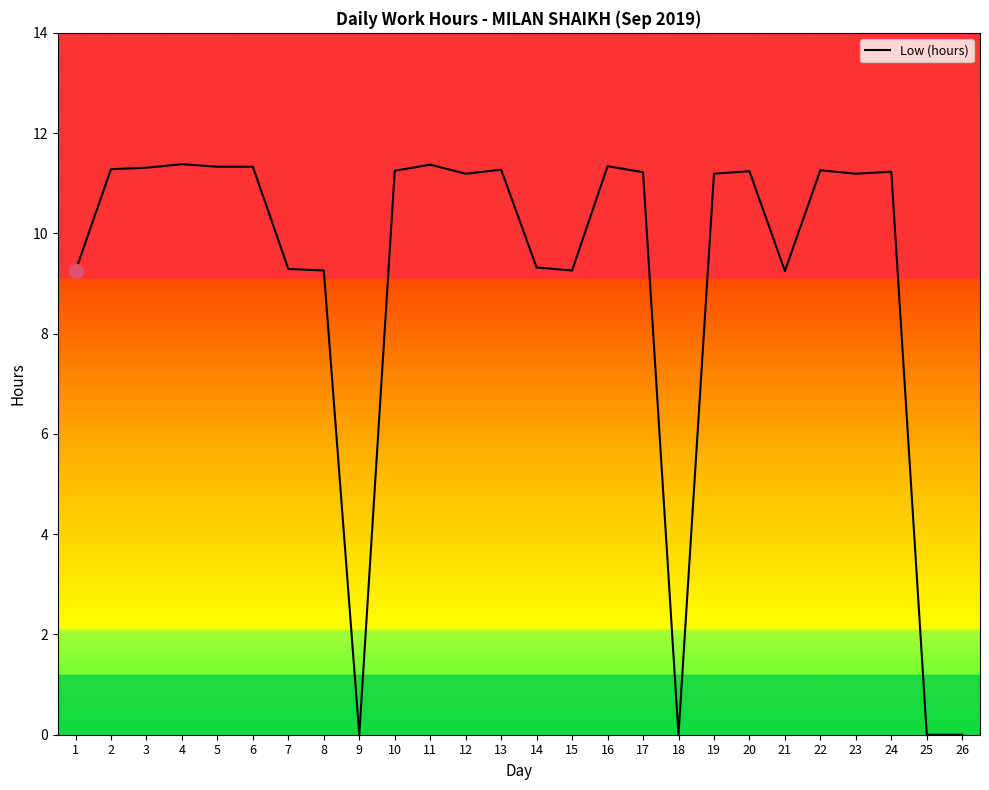

What is the difference between the maximum and minimum values?

11.4